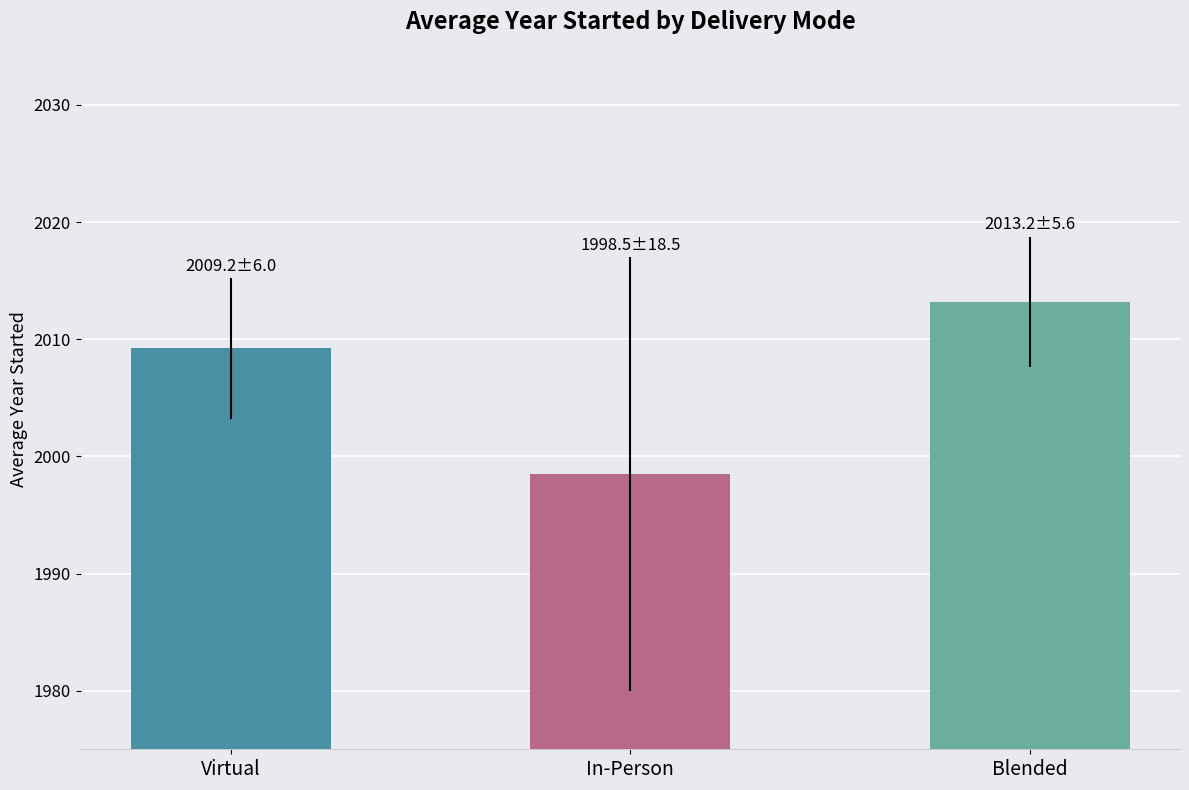

What is the maximum value shown in the chart?

2013.2